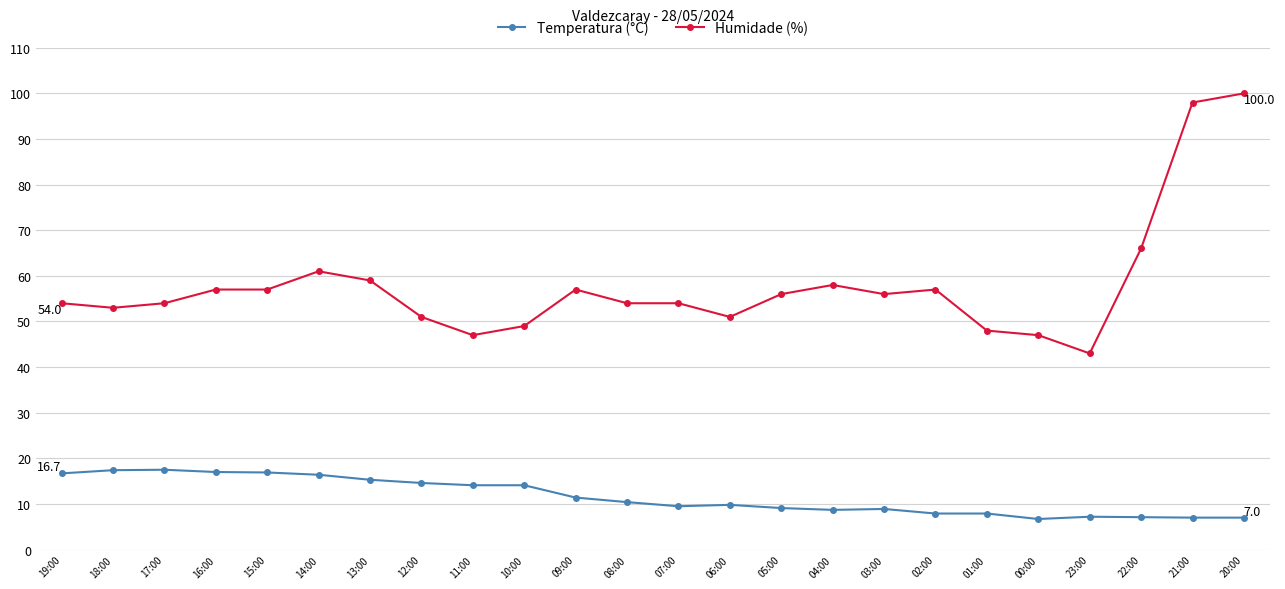

Which category has the lowest value in the Humidade (%) series?

23:00